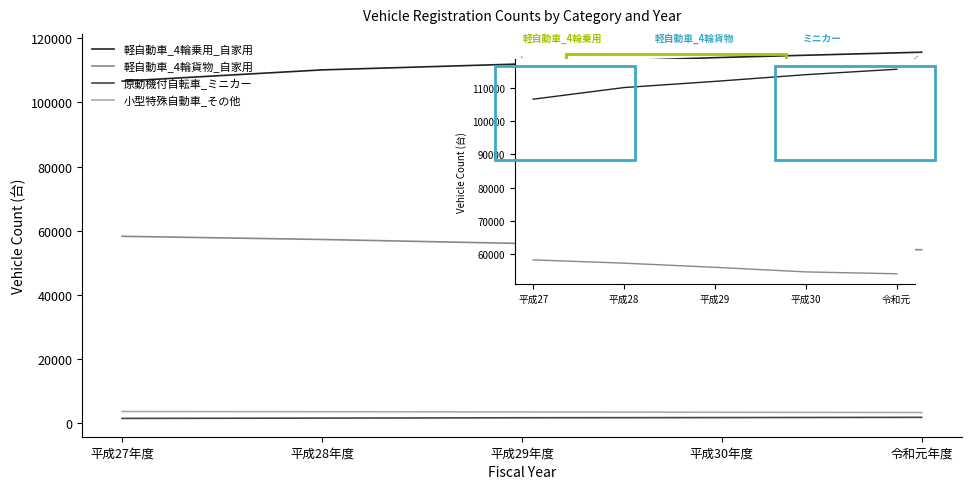

What is the value of the 小型特殊自動車_その他 point at the 1st from the left?

3688